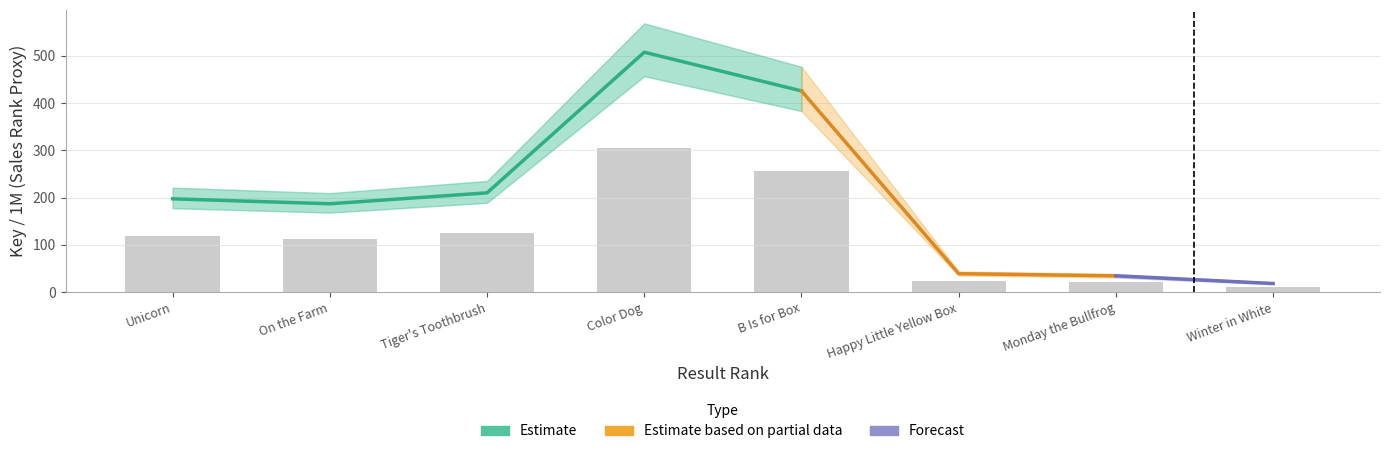

What is the value of the 4th bar from the left?

304.4